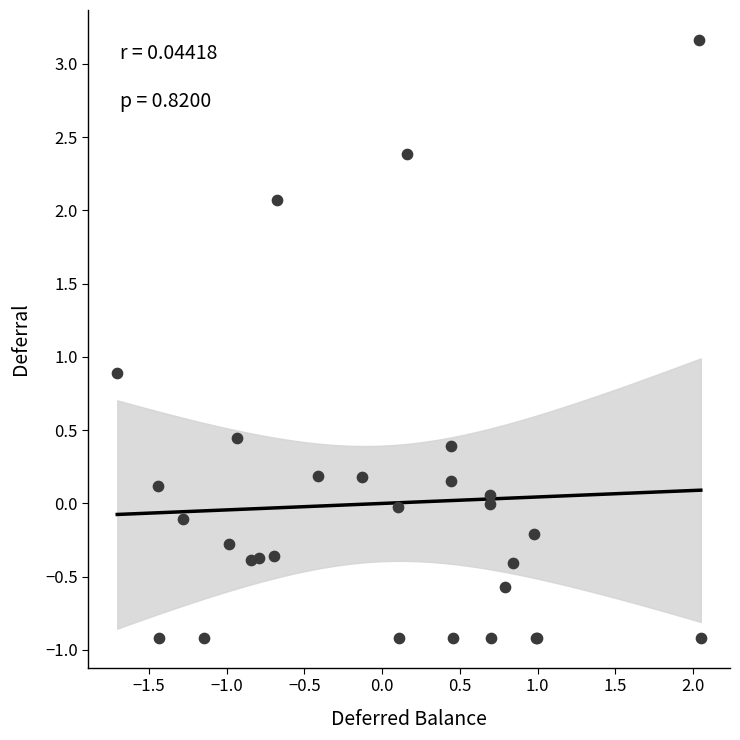

What Y value in the scatter plot is closest to 1?

0.9